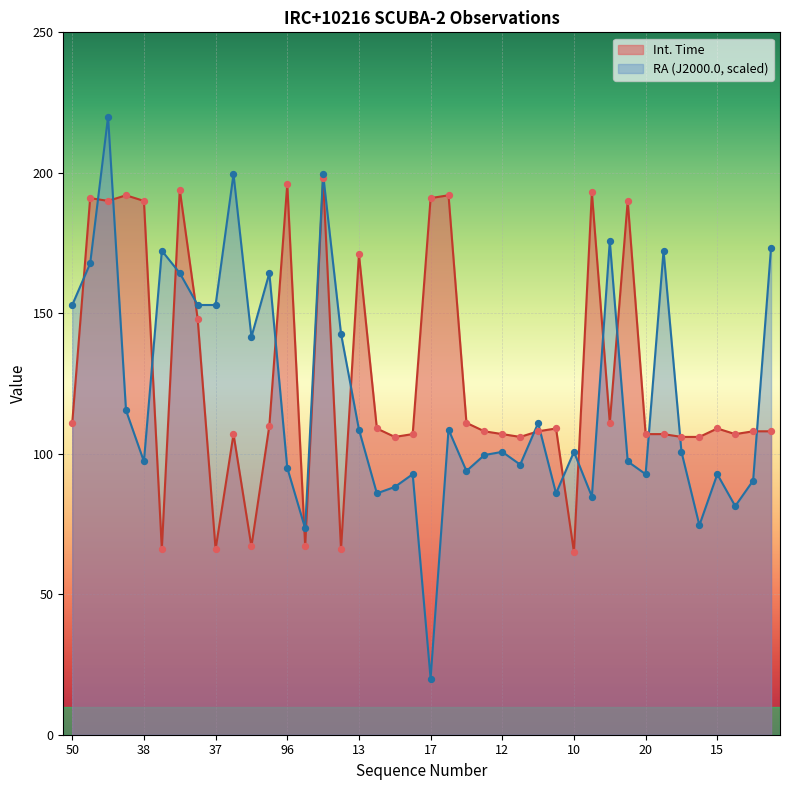

Which series has the largest total across all categories?

Int. Time